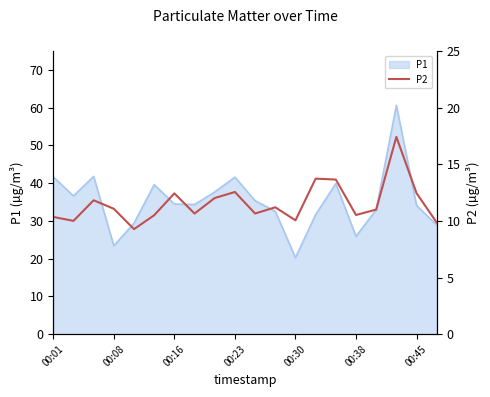

What is the greatest value displayed?

17.4